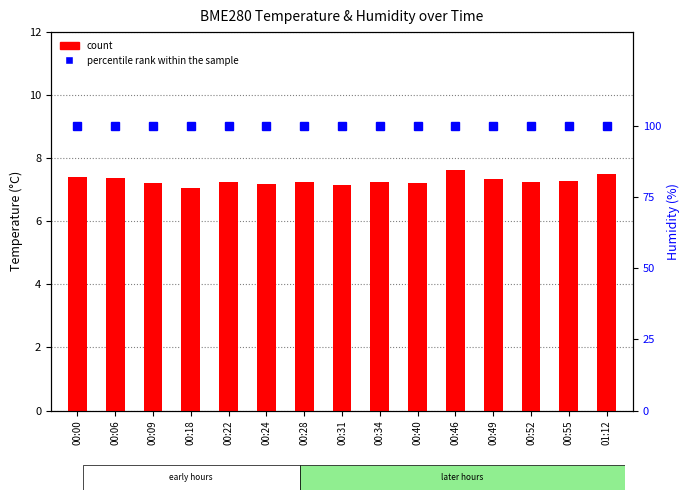

Reading left to right, transcribe all the data shown in this chart.

count: 00:00=7.4	00:06=7.4	00:09=7.2	00:18=7.1	00:22=7.2	00:24=7.2	00:28=7.2	00:31=7.2	00:34=7.3	00:40=7.2	00:46=7.6	00:49=7.3	00:52=7.2	00:55=7.3	01:12=7.5
percentile rank within the sample: 00:00=100.0	00:06=100.0	00:09=100.0	00:18=100.0	00:22=100.0	00:24=100.0	00:28=100.0	00:31=100.0	00:34=100.0	00:40=100.0	00:46=100.0	00:49=100.0	00:52=100.0	00:55=100.0	01:12=100.0